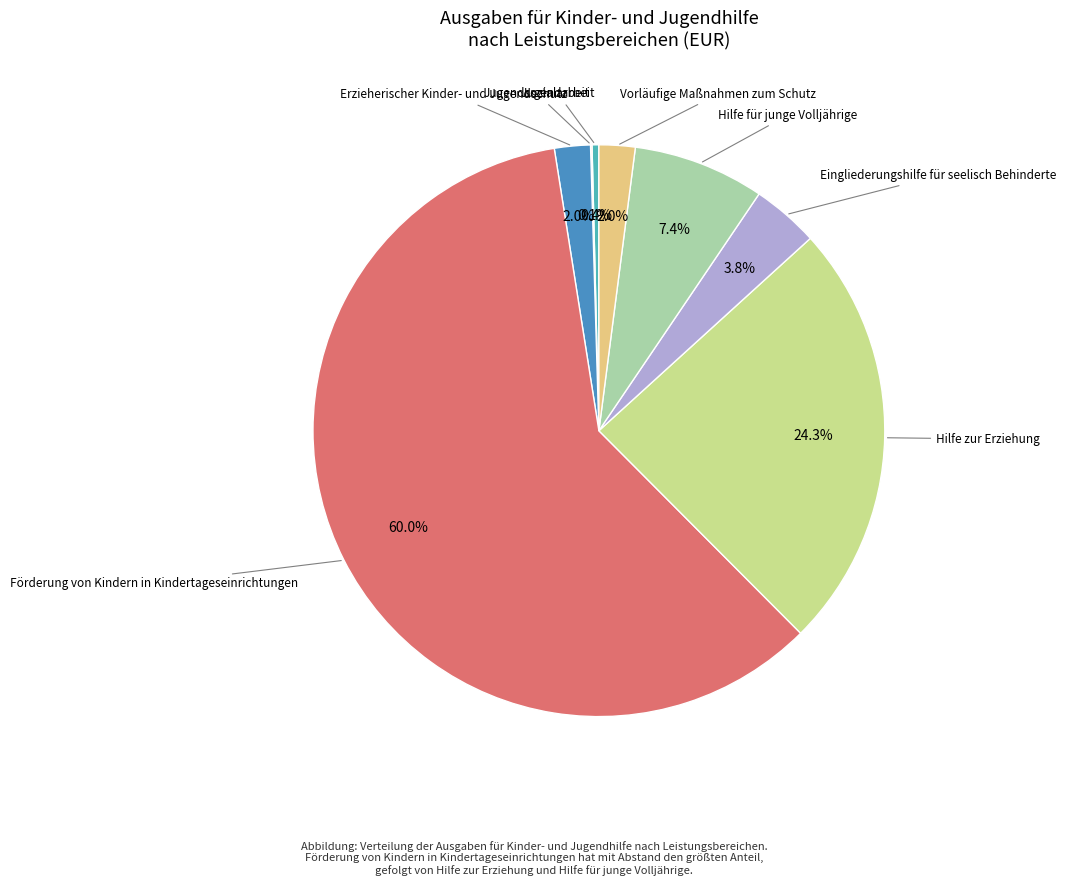

Does any single category account for the majority?

Yes